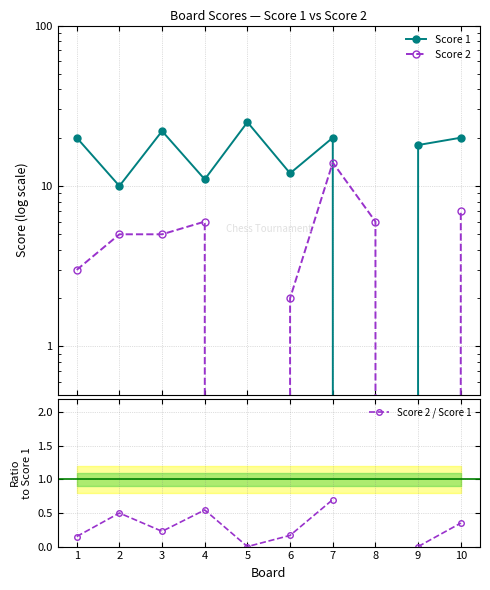

After their last crossing, which series has the higher values: Score 2 or Score 1?

Score 1